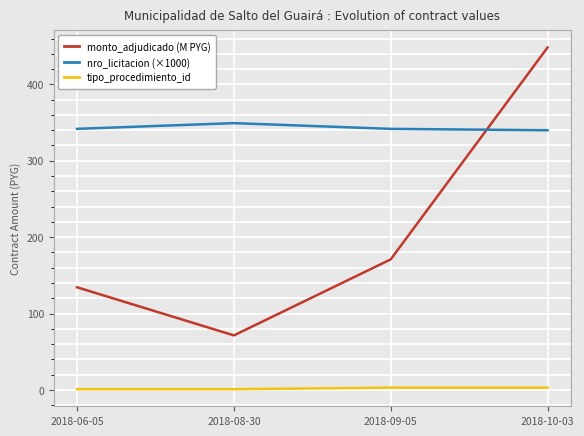

What is the difference between the second highest and minimum values in the tipo_procedimiento_id series?

2.0